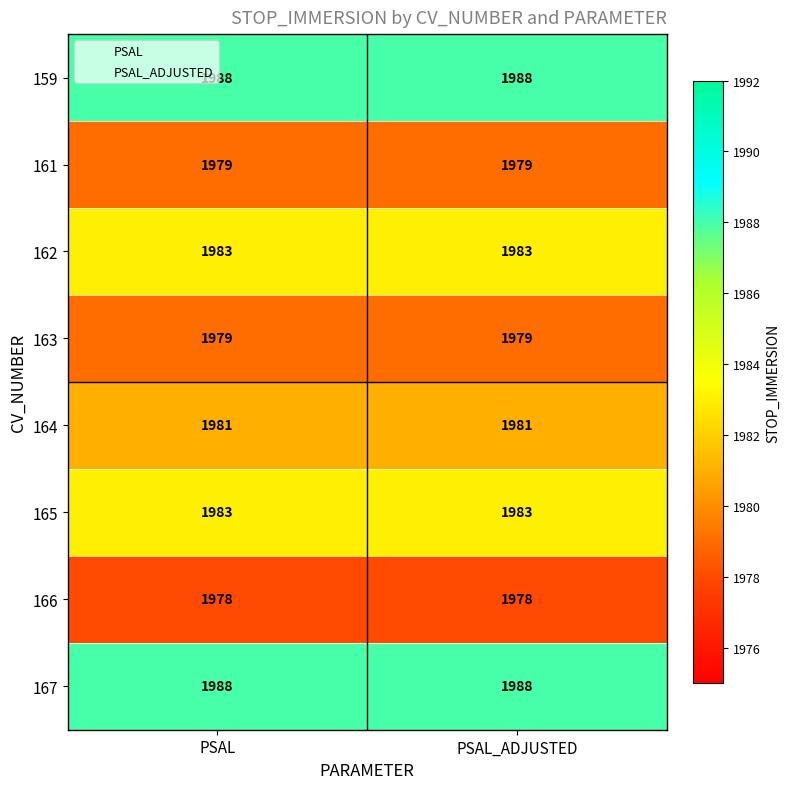

What is the total value across all series at PSAL?

15859